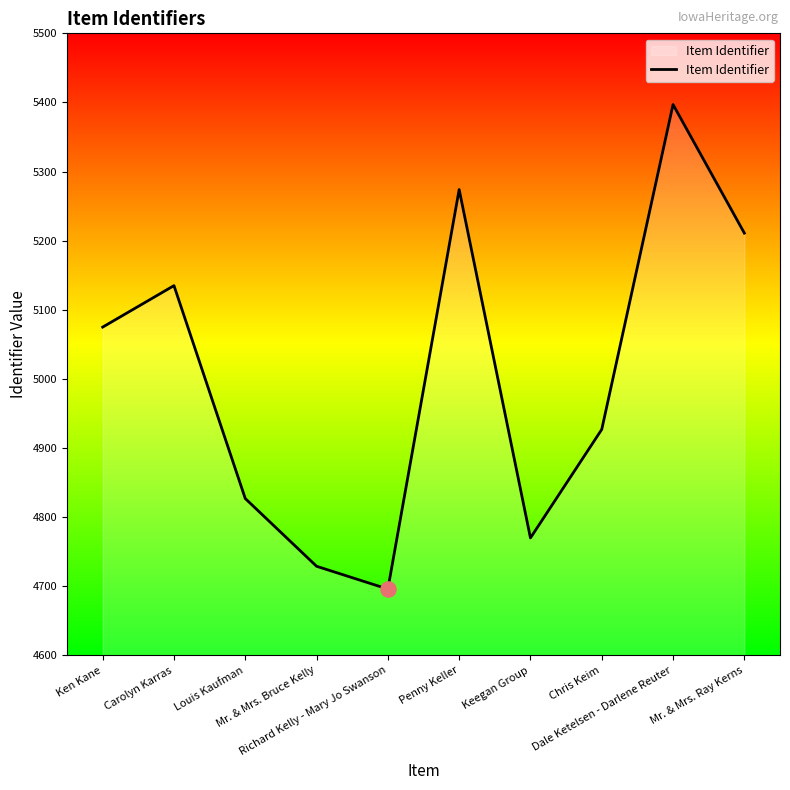

What is the change in value from Keegan Group to Chris Keim?

+157